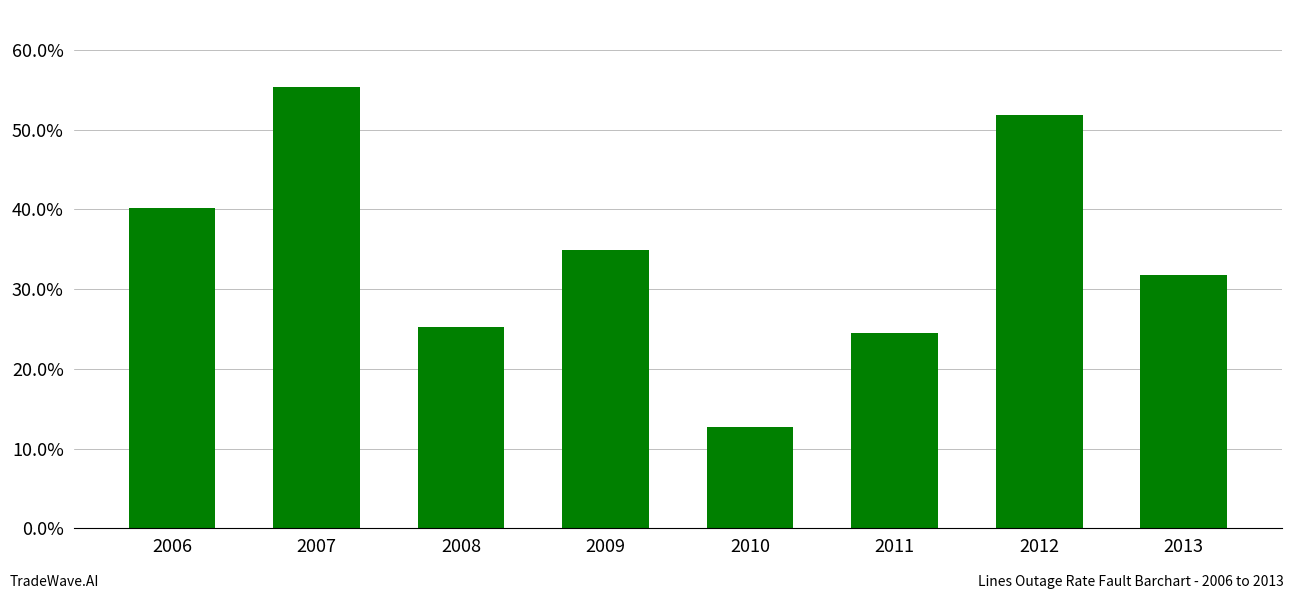

Reading right to left, list all the values displayed in this chart.

2013=0.3	2012=0.5	2011=0.2	2010=0.1	2009=0.3	2008=0.3	2007=0.6	2006=0.4